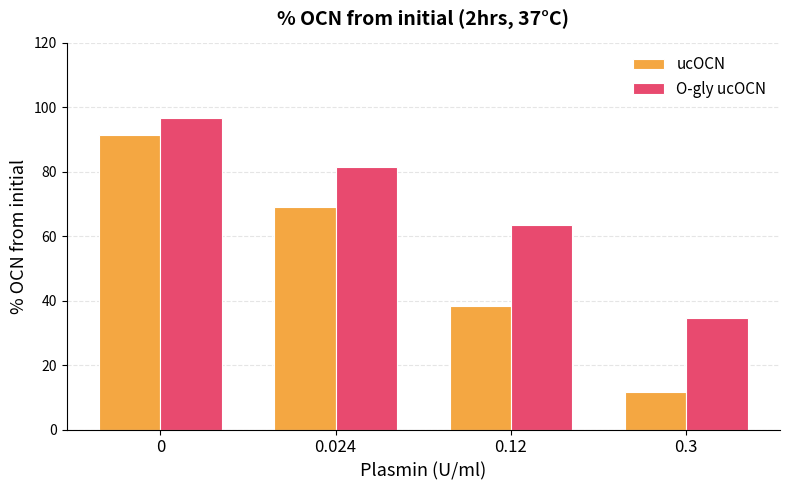

At which label does O-gly ucOCN reach its minimum?

0.3